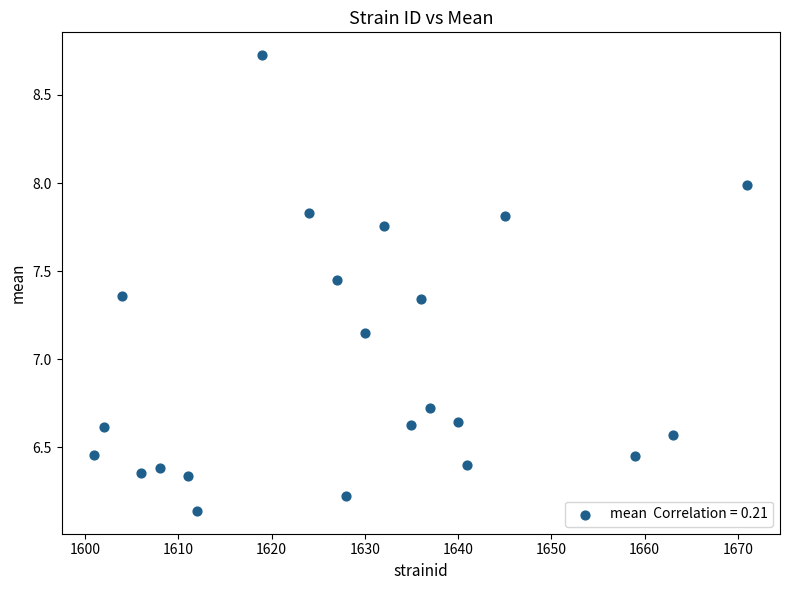

What is the range of X values (max minus min)?

70.0